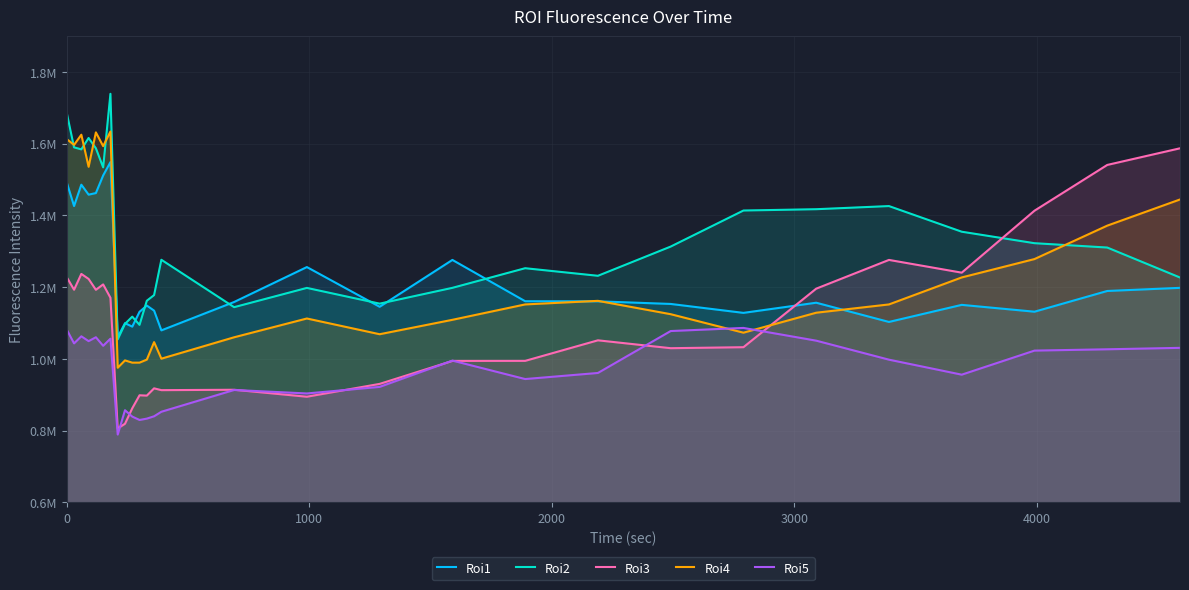

The Roi1 series shows 2087017.9 at 27. True or false?

False